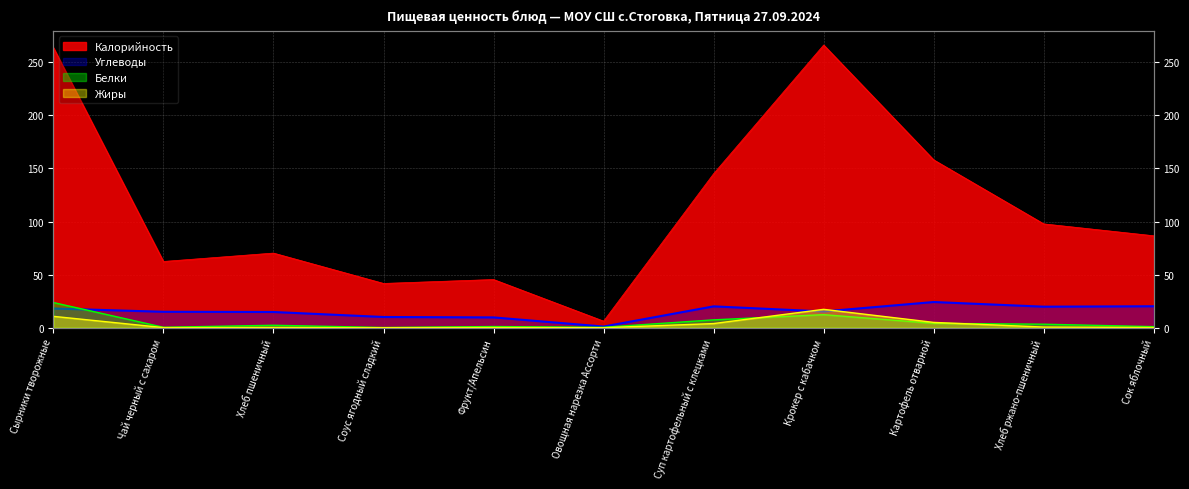

The value of Калорийность at Соус ягодный сладкий is 41.7. True or false?

True